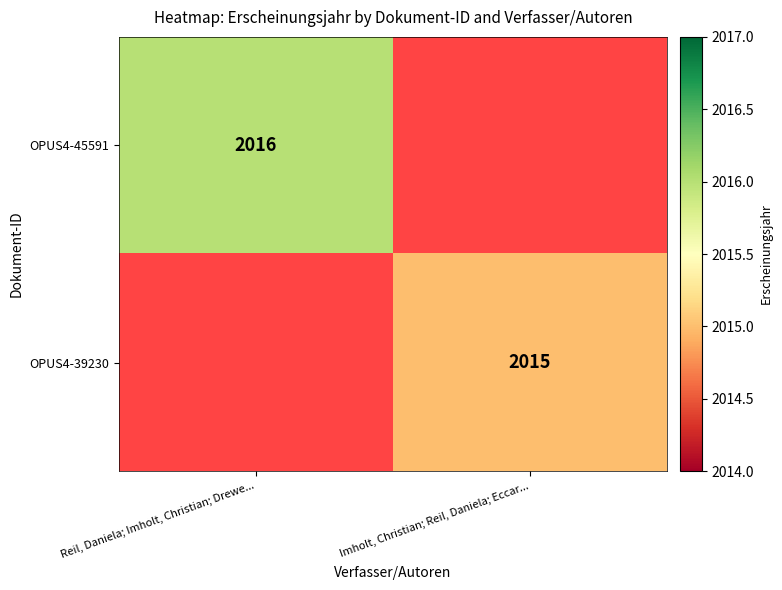

True or false: OPUS4-39230 has a value of 1111 at Imholt, Christian; Reil, Daniela; Eccar....

False